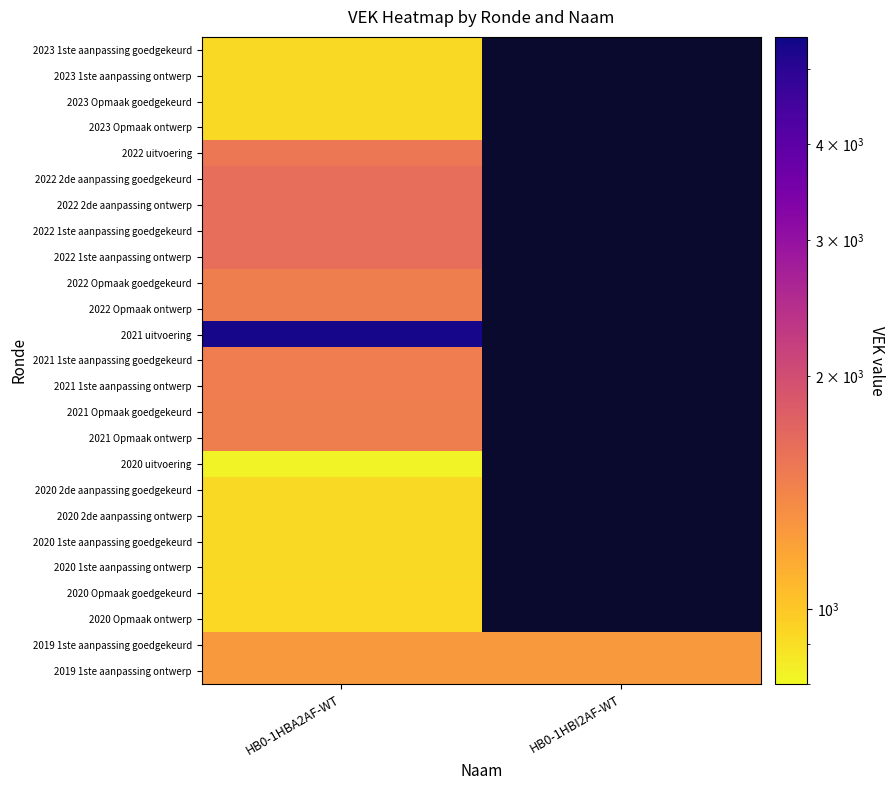

Which category has the highest value across all series?

HB0-1HBA2AF-WT